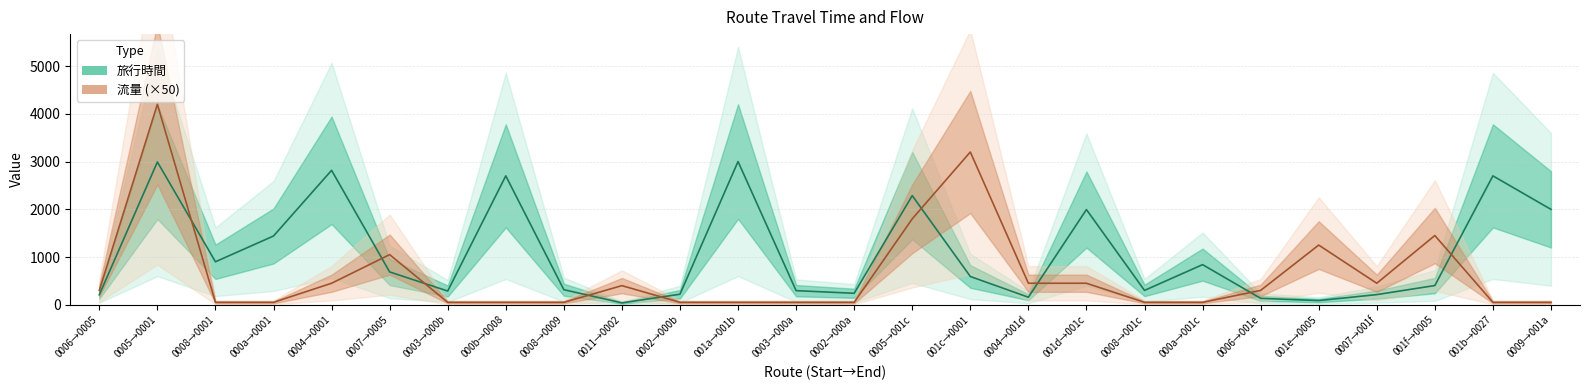

Reading left to right, transcribe all the data shown in this chart.

旅行時間: 0006→0005=209	0005→0001=2991	0008→0001=900	000a→0001=1440	0004→0001=2816	0007→0005=687	0003→000b=287	000b→0008=2700	0008→0009=315	0011→0002=39	0002→000b=220	001a→001b=3000	0003→000a=295	0002→000a=240	0005→001c=2286	001c→0001=592	0004→001d=157	001d→001c=1994	0008→001c=300	000a→001c=840	0006→001e=134	001e→0005=87	0007→001f=212	001f→0005=402	001b→0027=2700	0009→001a=1998
流量 (×50): 0006→0005=300	0005→0001=4200	0008→0001=50	000a→0001=50	0004→0001=450	0007→0005=1050	0003→000b=50	000b→0008=50	0008→0009=50	0011→0002=400	0002→000b=50	001a→001b=50	0003→000a=50	0002→000a=50	0005→001c=1800	001c→0001=3200	0004→001d=450	001d→001c=450	0008→001c=50	000a→001c=50	0006→001e=300	001e→0005=1250	0007→001f=450	001f→0005=1450	001b→0027=50	0009→001a=50